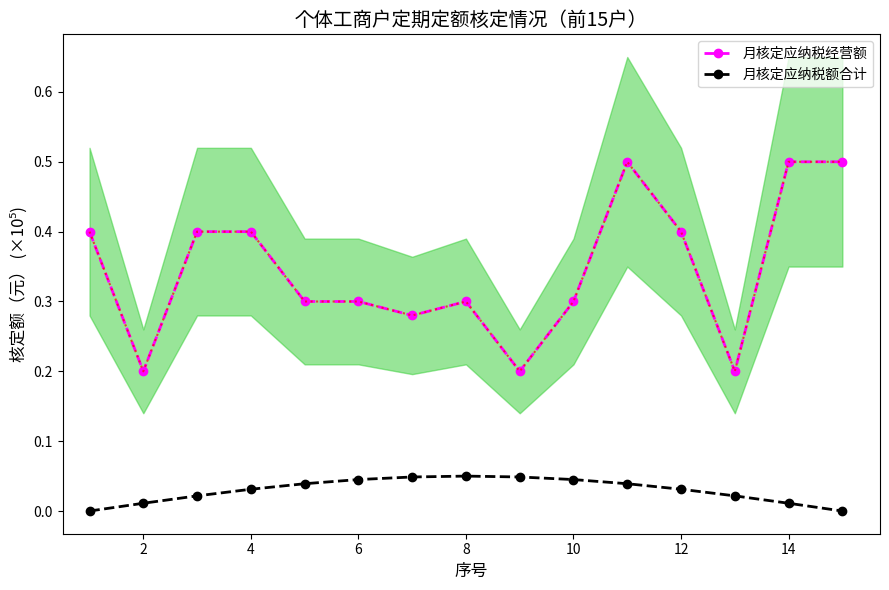

The 月核定应纳税经营额 series shows 0.4 at 4. True or false?

True